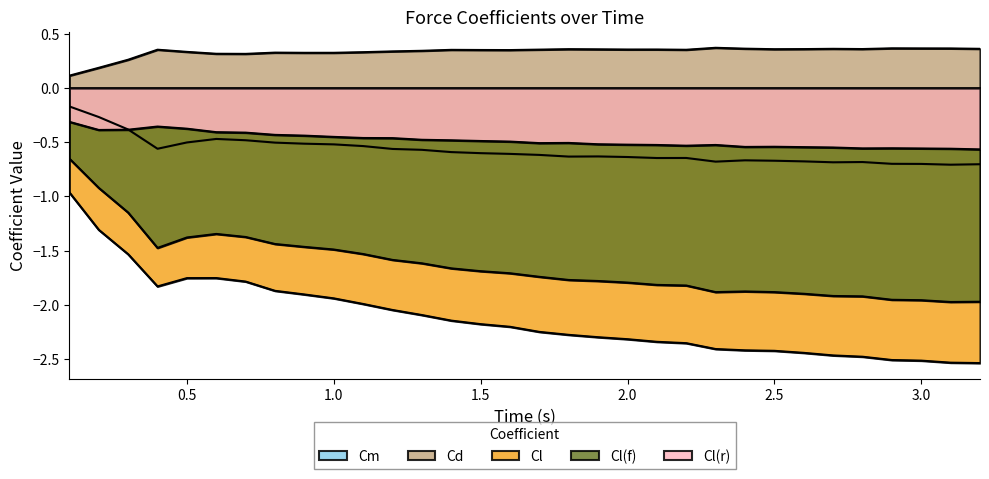

At which label is Cl(r) closest to 0?

0.1